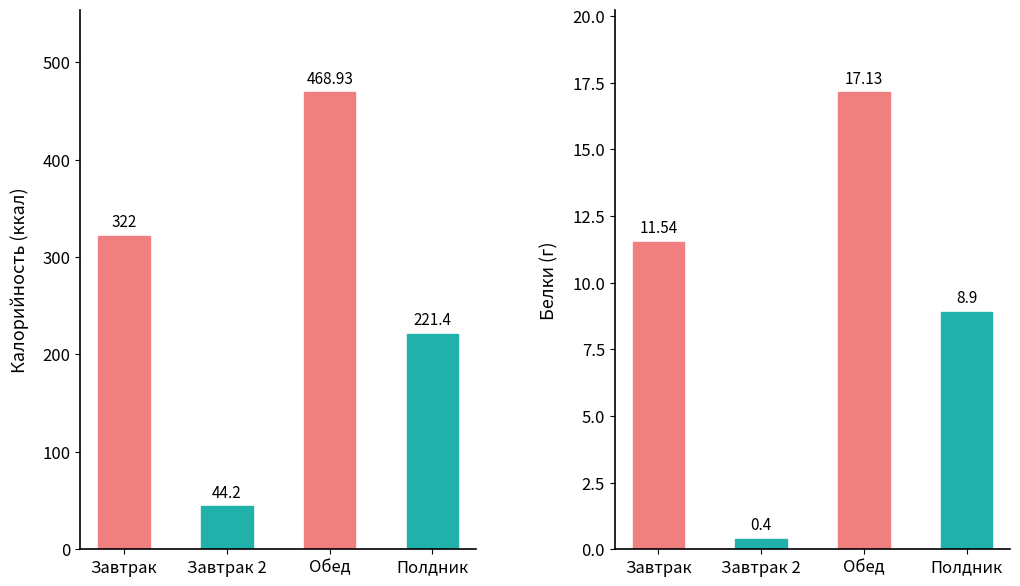

Does the chart contain stacked bars?

No